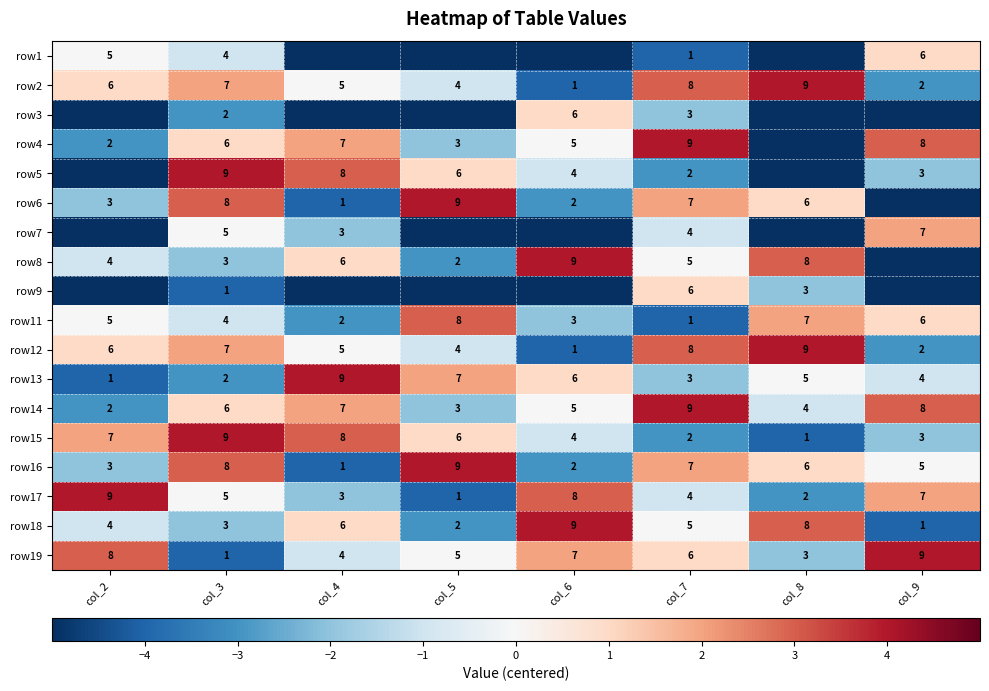

Rank the categories by row17 value from highest to lowest.

col_2, col_6, col_9, col_3, col_7, col_4, col_8, col_5